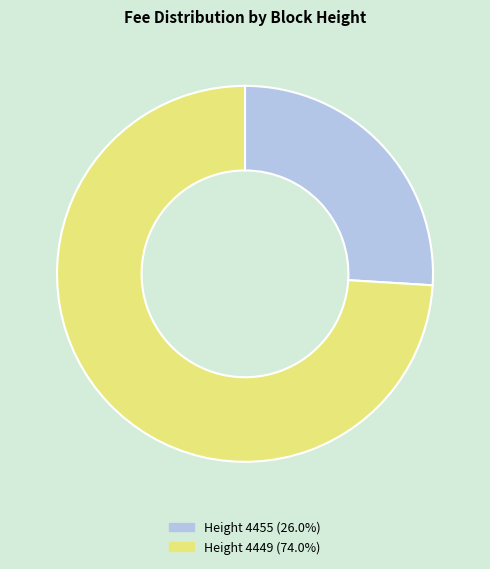

Does any single category account for the majority?

Yes